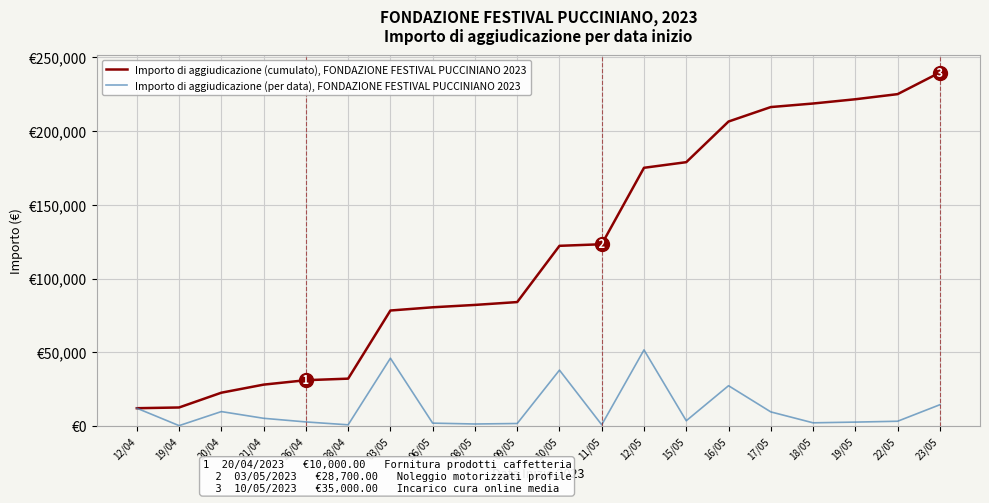

Reading left to right, transcribe all the data shown in this chart.

Importo di aggiudicazione (cumulato), FONDAZIONE FESTIVAL PUCCINIANO 2023: 12/04=12286.2	19/04=12776.2	20/04=22776.2	21/04=28236.2	26/04=31236.2	28/04=32286.2	03/05=78386.1	06/05=80566.1	08/05=82166.1	09/05=84101.1	10/05=122154.1	11/05=123222.2	12/05=174952.2	15/05=178752.2	16/05=206252.2	17/05=216039.9	18/05=218439.9	19/05=221321.8	22/05=224781.8	23/05=239418.0
Importo di aggiudicazione (per data), FONDAZIONE FESTIVAL PUCCINIANO 2023: 12/04=12286.2	19/04=490.0	20/04=10000.0	21/04=5460.0	26/04=3000.0	28/04=1050.0	03/05=46100.0	06/05=2180.0	08/05=1600.0	09/05=1934.9	10/05=38053.1	11/05=1068.0	12/05=51730.0	15/05=3800.0	16/05=27500.0	17/05=9787.7	18/05=2400.0	19/05=2881.9	22/05=3460.0	23/05=14636.3